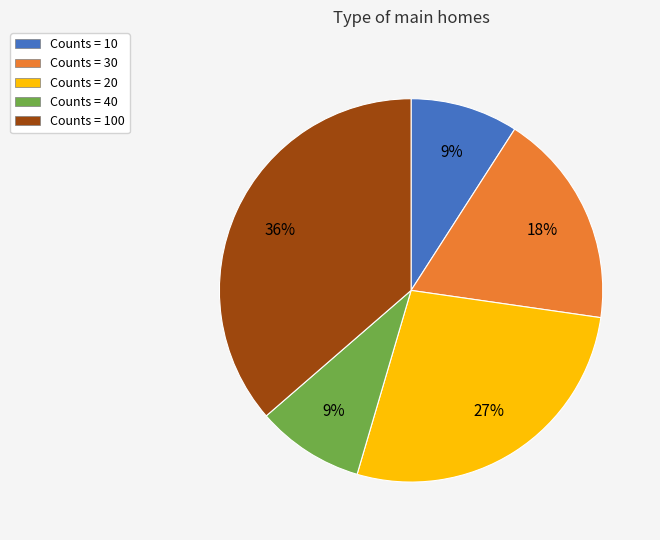

The Counts = 30 slice represents 26% of the pie. True or false?

False